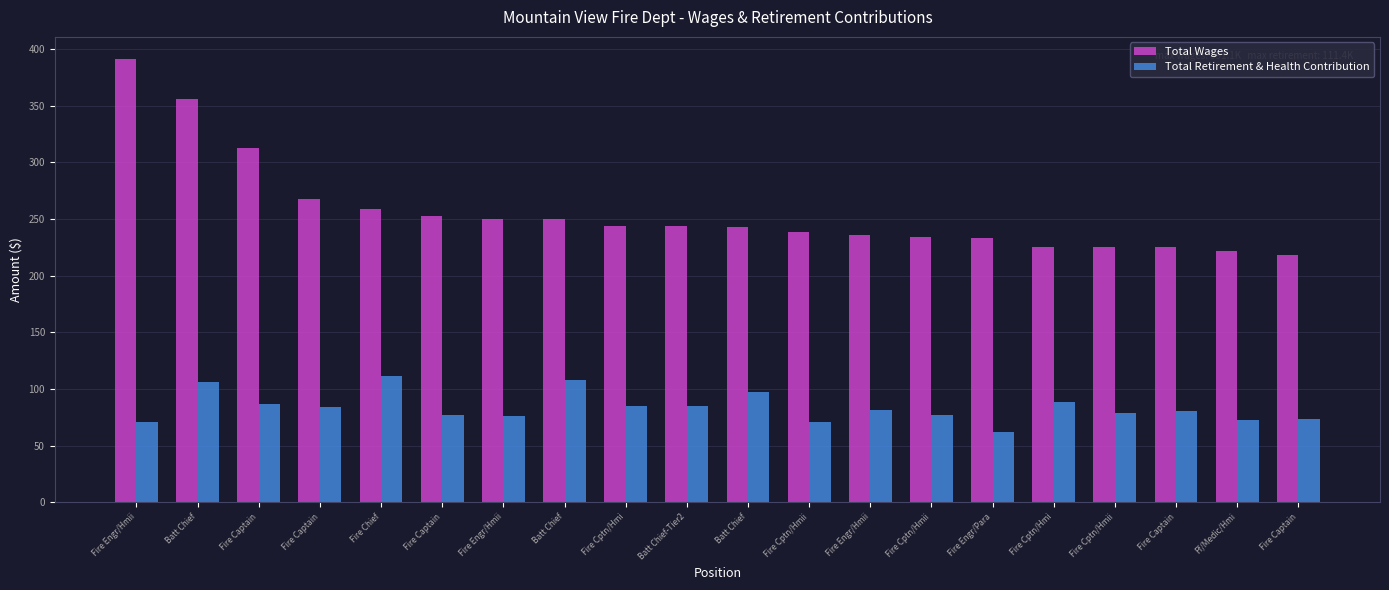

Where is Total Wages nearest to the value 304?

Fire Captain